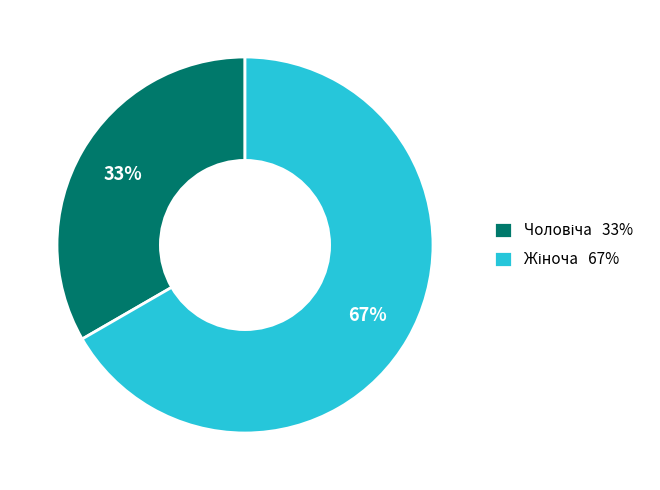

To the nearest percent, what is the average slice percentage?

50%